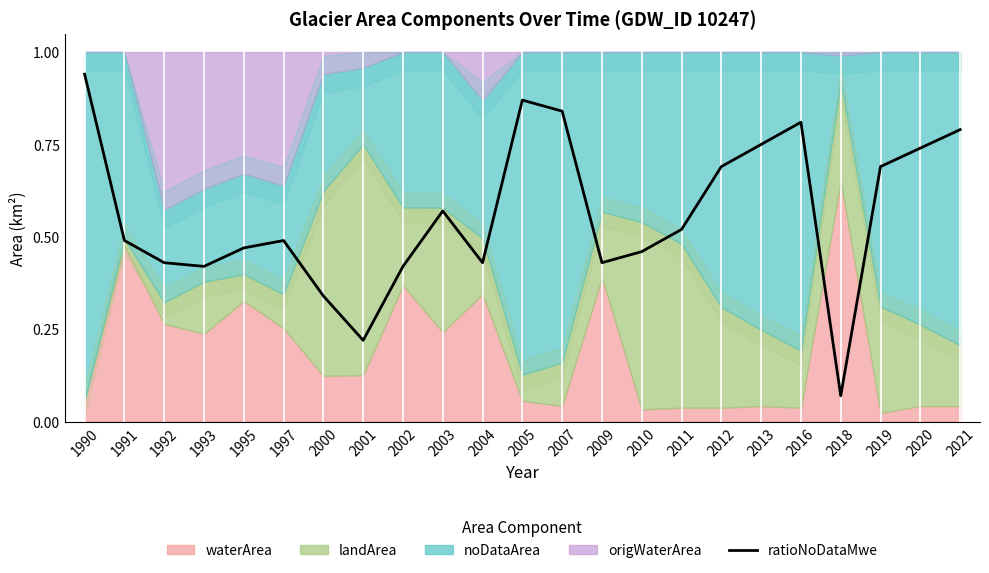

Between 2020 and 2009, which is larger?

2020